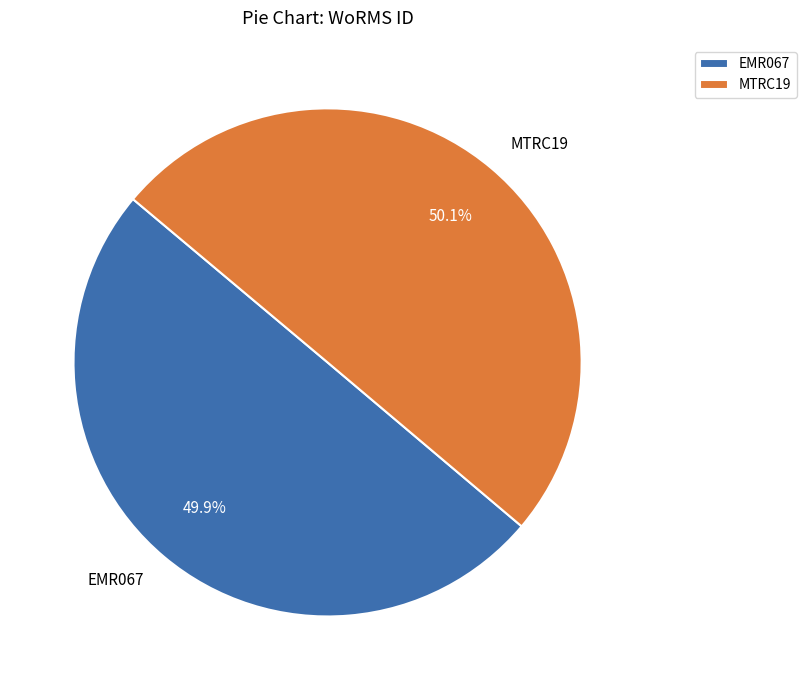

Is the sum of EMR067 and MTRC19 greater than half?

Yes